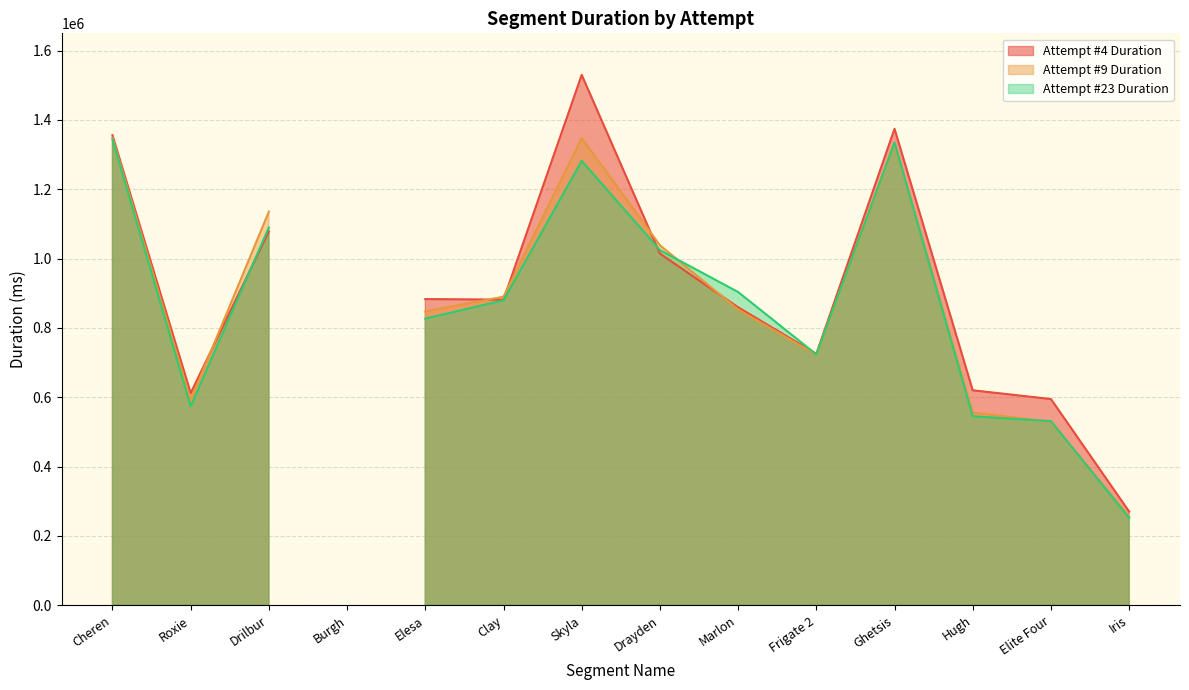

What is the difference between the highest and lowest values at Skyla?

248246